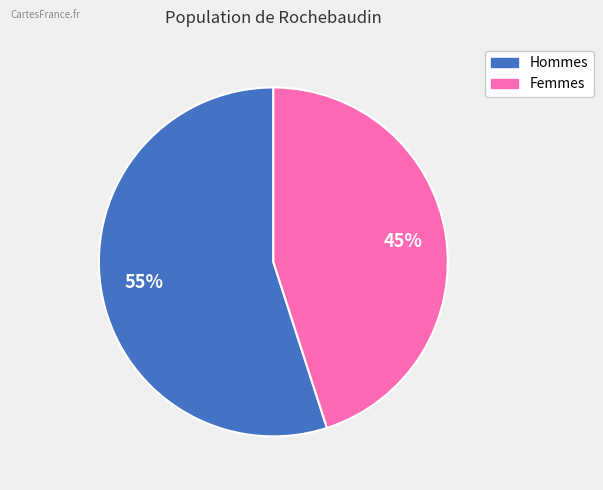

To the nearest percent, what is the difference between the largest and smallest slice percentages?

10%